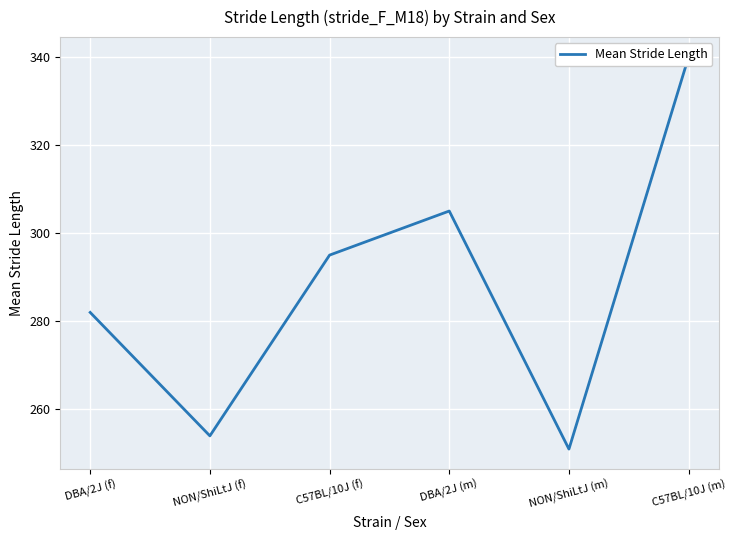

What is the greatest value displayed?

340